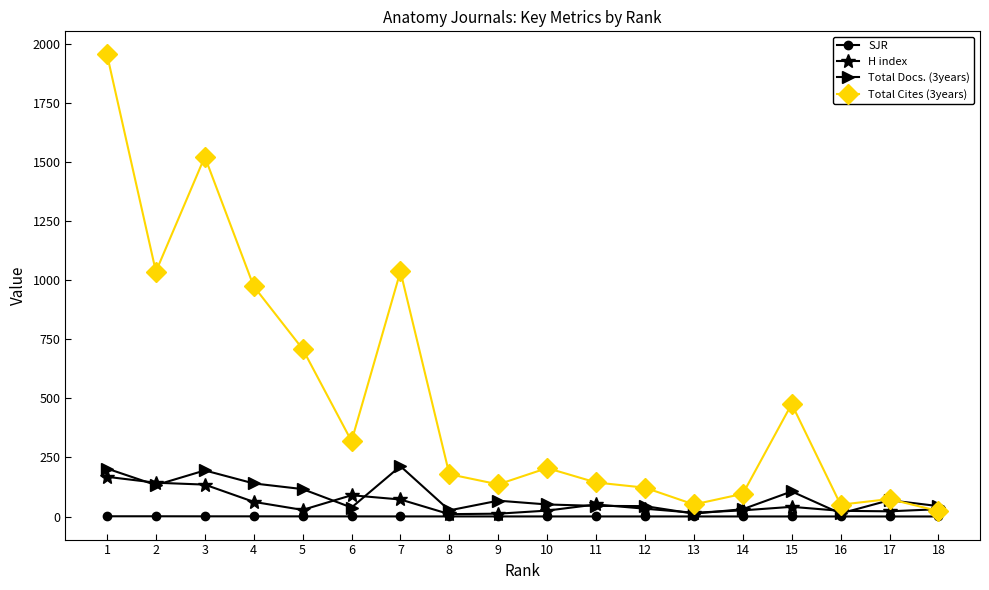

Where is Total Cites (3years) nearest to the value 989?

4